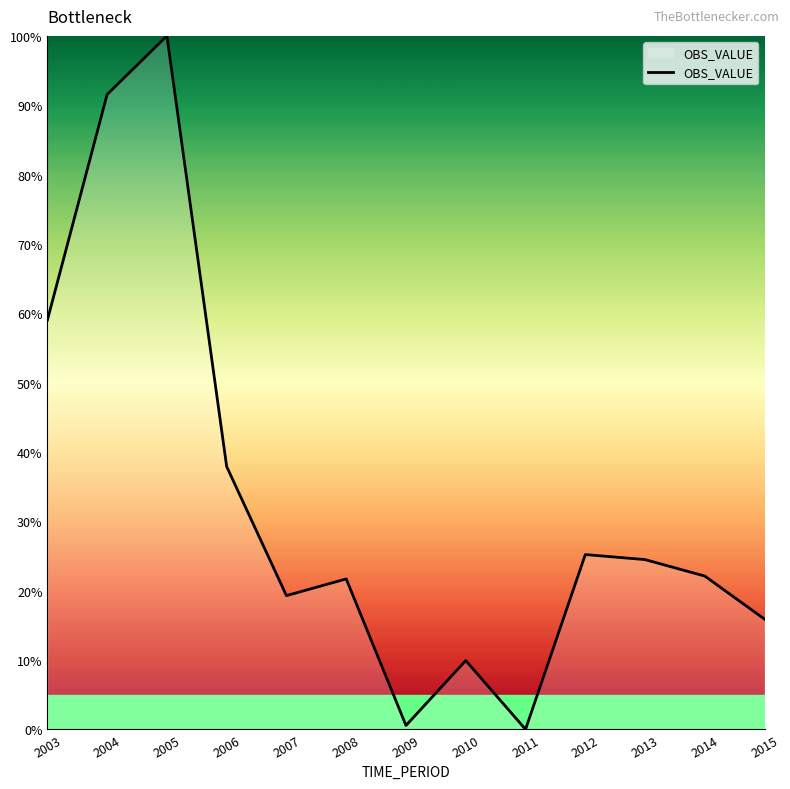

What is the sum of all values?

427.5